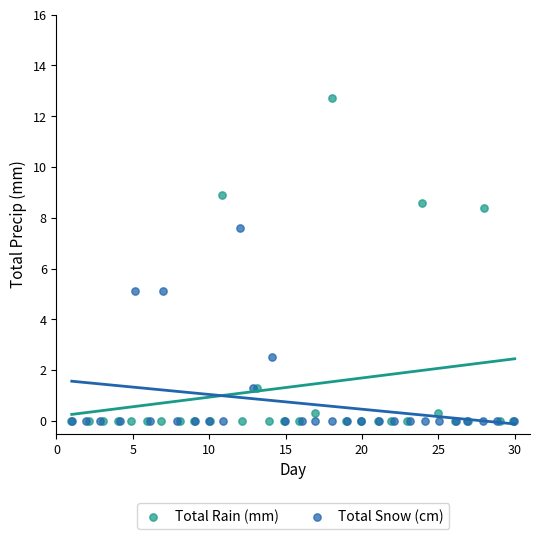

Which series reaches the maximum Y coordinate?

Total Rain (mm)